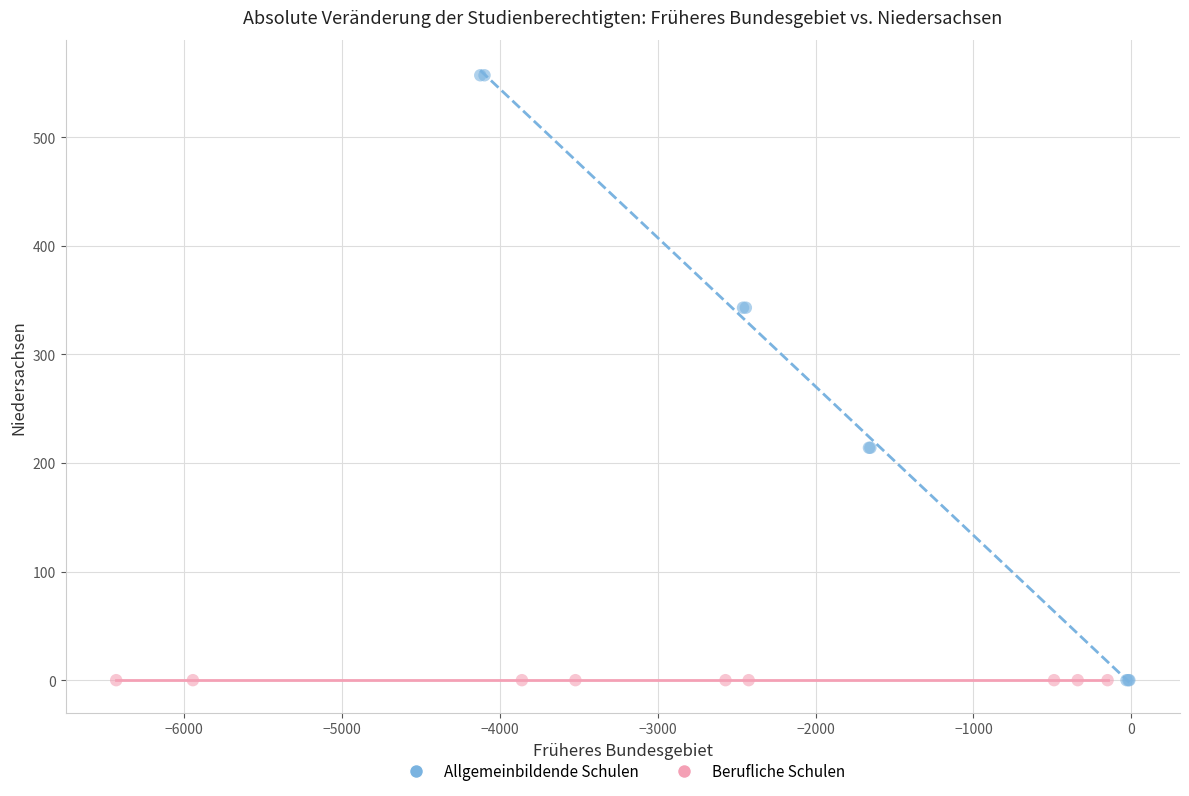

Which series reaches the maximum Y coordinate?

Allgemeinbildende Schulen